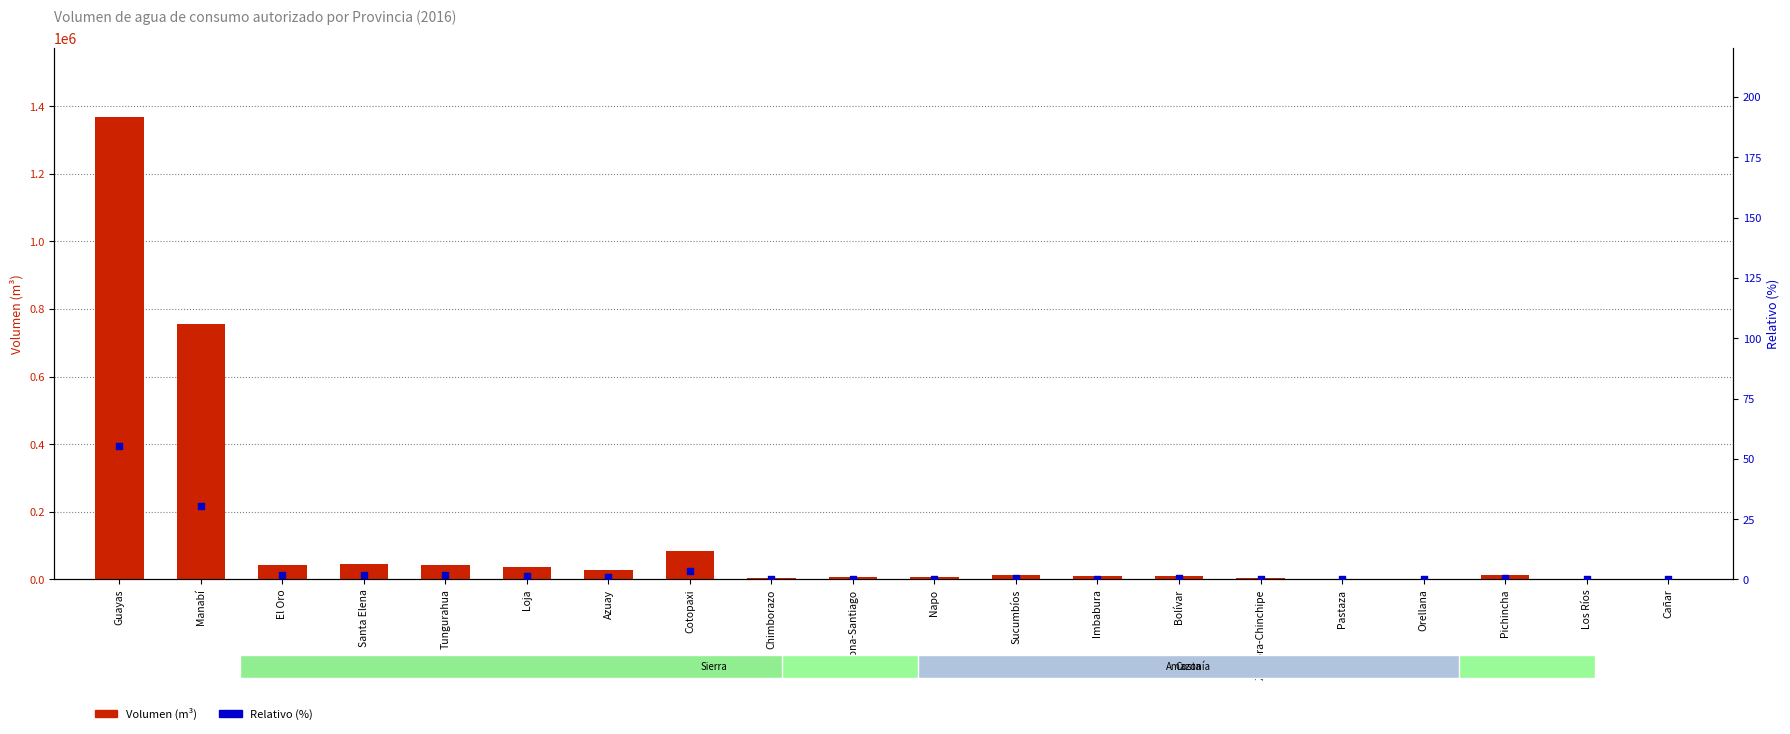

Which series has the largest total across all categories?

Volumen (m³)